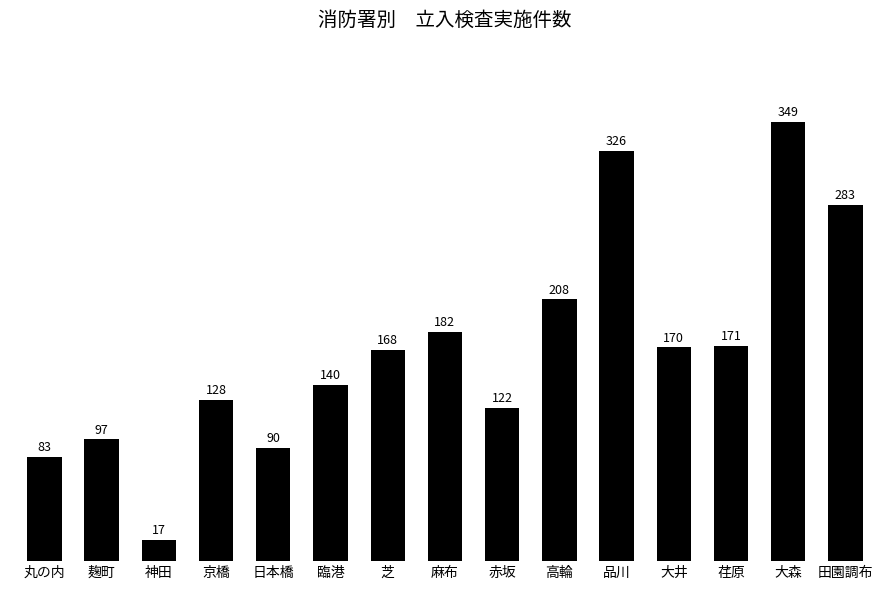

Rank the categories by value from lowest to highest.

神田, 丸の内, 日本橋, 麹町, 赤坂, 京橋, 臨港, 芝, 大井, 荏原, 麻布, 高輪, 田園調布, 品川, 大森